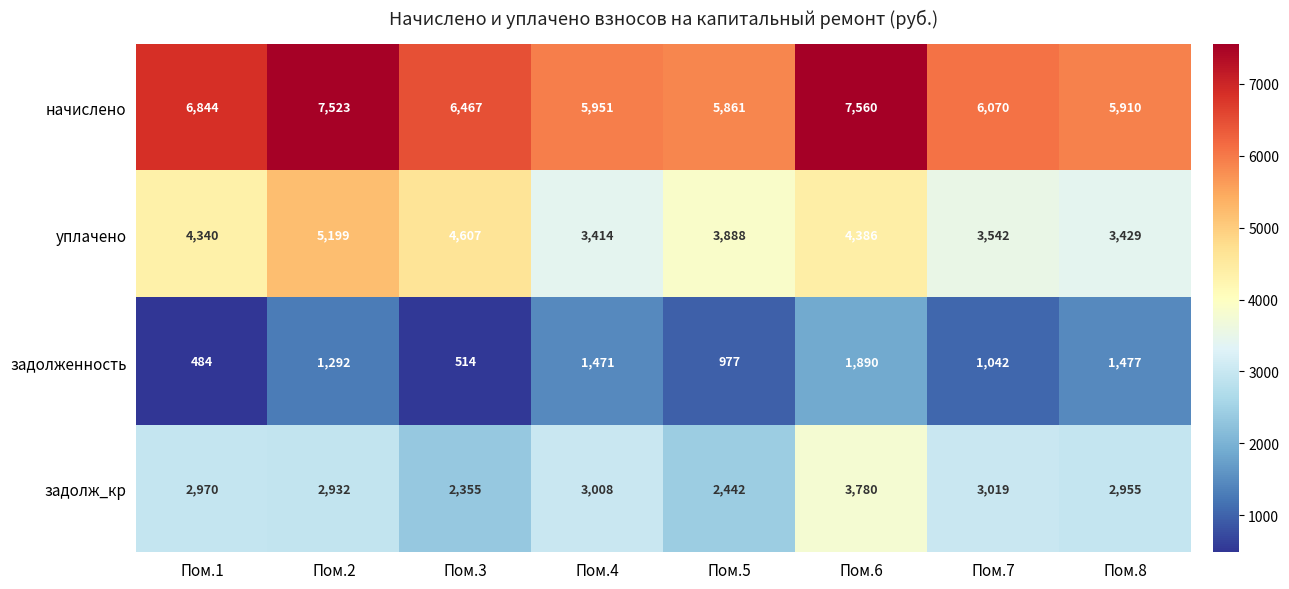

What is the difference between the начислено values at Пом.3 and Пом.4?

516